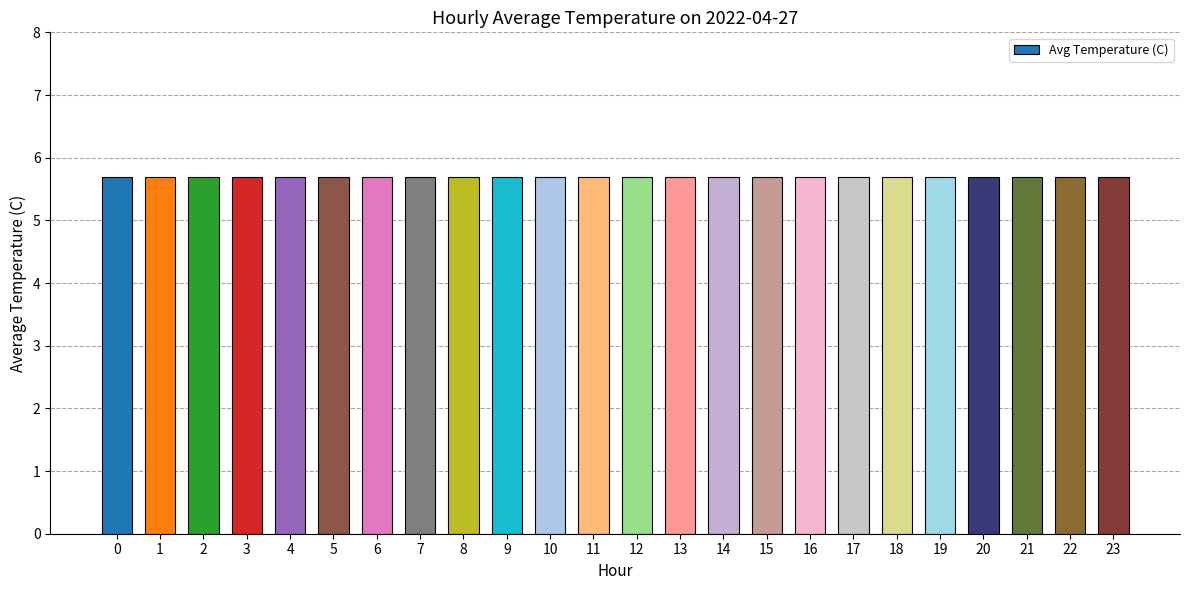

Rank the categories by value from lowest to highest.

23, 22, 21, 20, 19, 18, 17, 16, 15, 14, 13, 0, 12, 11, 1, 10, 9, 2, 8, 7, 3, 6, 4, 5